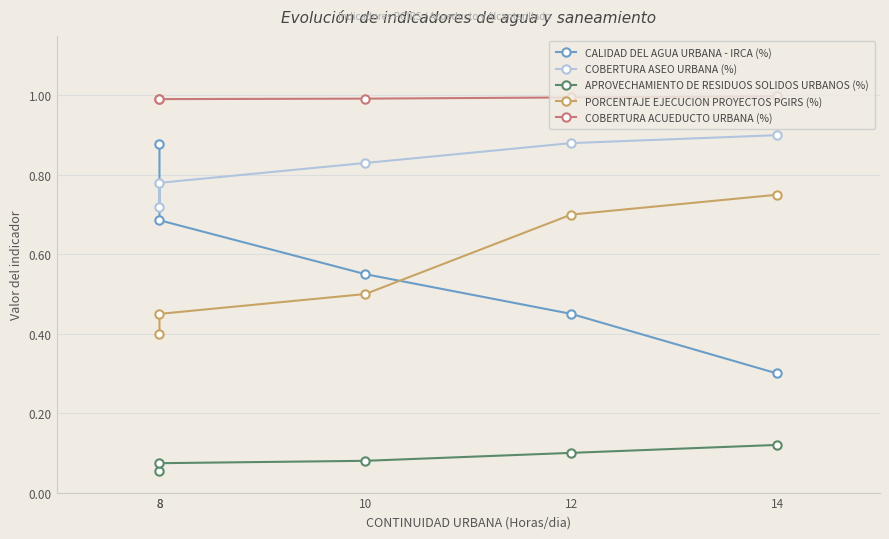

At which label does PORCENTAJE EJECUCION PROYECTOS PGIRS (%) reach its peak?

14